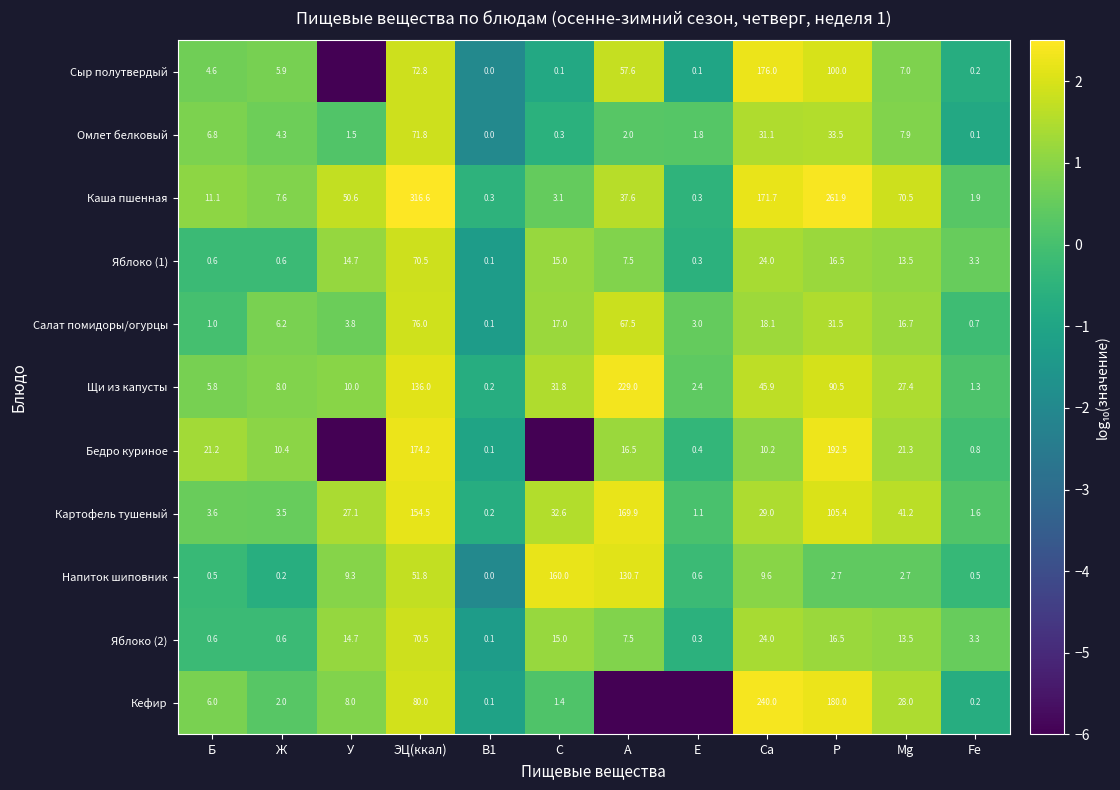

What is the difference between the highest and lowest values at P?

259.2